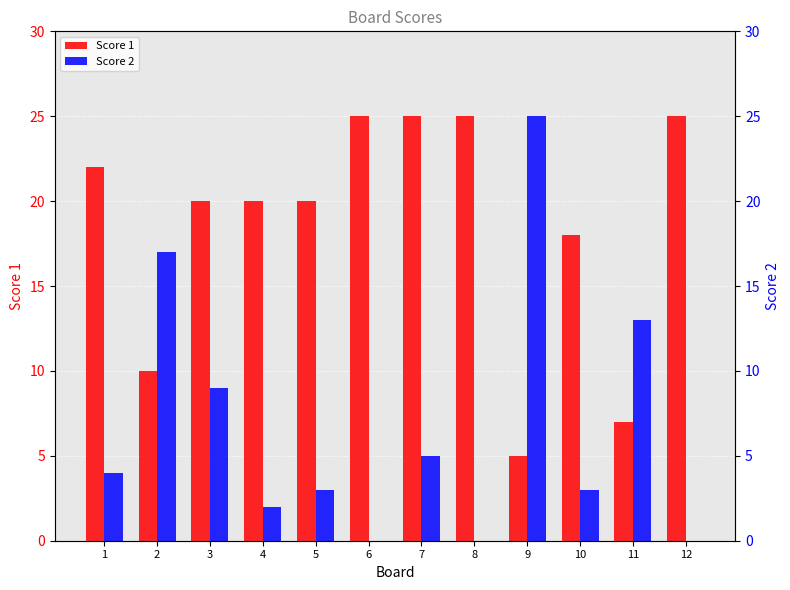

Which has a higher value, 6 or 7?

6